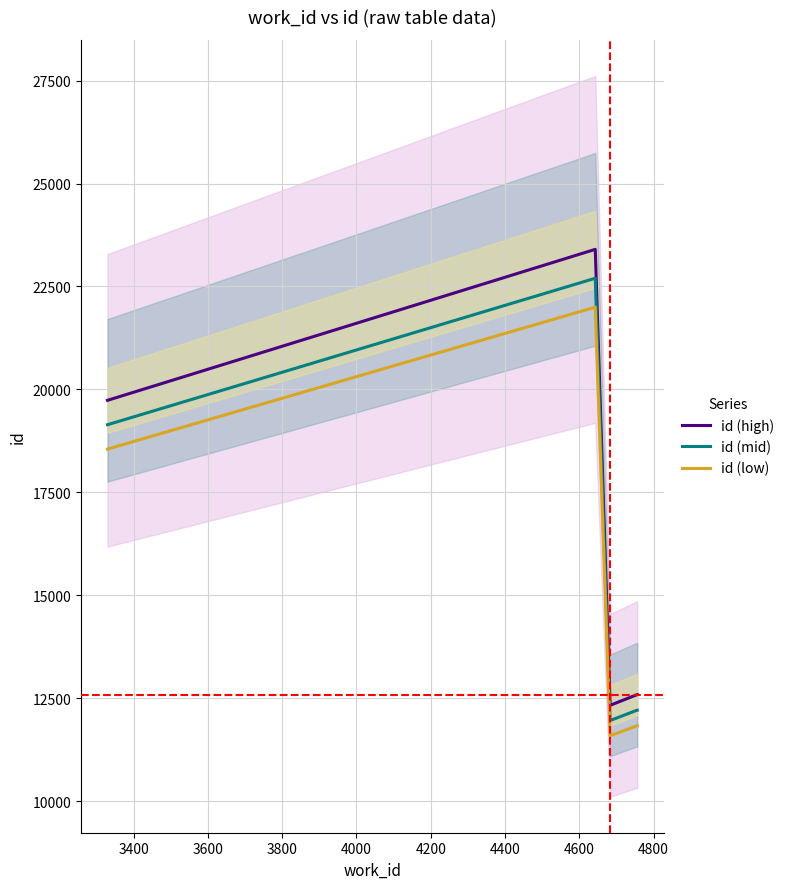

True or false: id (low) and id (high) intersect in this chart.

False